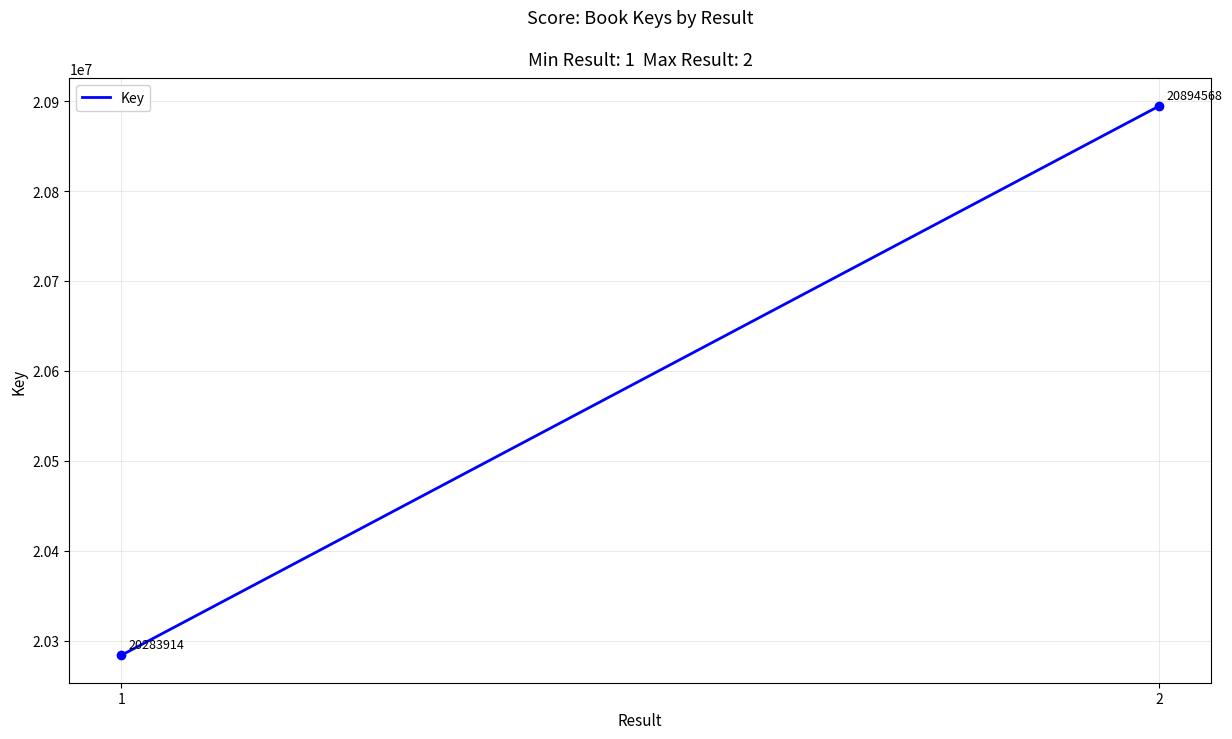

What Y value in the scatter plot is closest to 20589241?

20283914